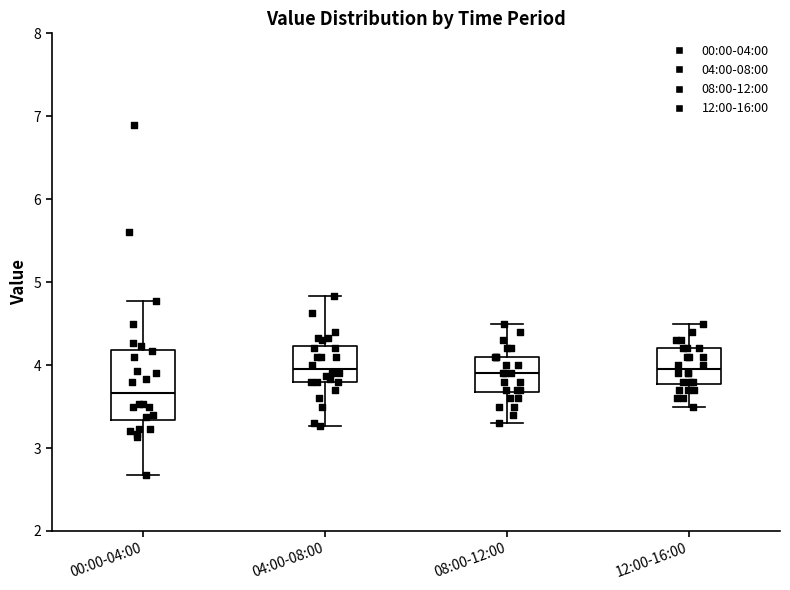

Reading left to right, read every box against the y-axis: the position of its median line, the range the box covers, and the ends of its whiskers. The values are not printed on the chart, so give them approximately, as read against the axis.

00:00-04:00: median 3.7, box 3.3 to 4.2, whiskers 2.7 to 4.8
04:00-08:00: median 4.0, box 3.8 to 4.2, whiskers 3.3 to 4.8
08:00-12:00: median 3.9, box 3.7 to 4.1, whiskers 3.3 to 4.5
12:00-16:00: median 4.0, box 3.8 to 4.2, whiskers 3.5 to 4.5